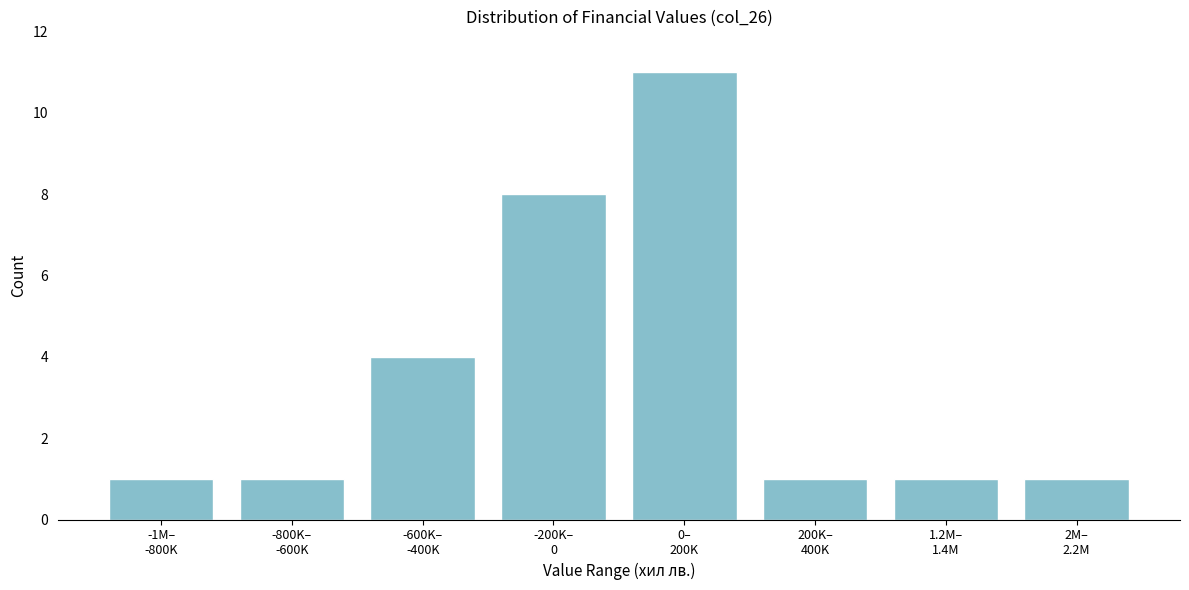

Reading left to right, extract all data points from this chart.

1	1	4	8	11	1	1	1